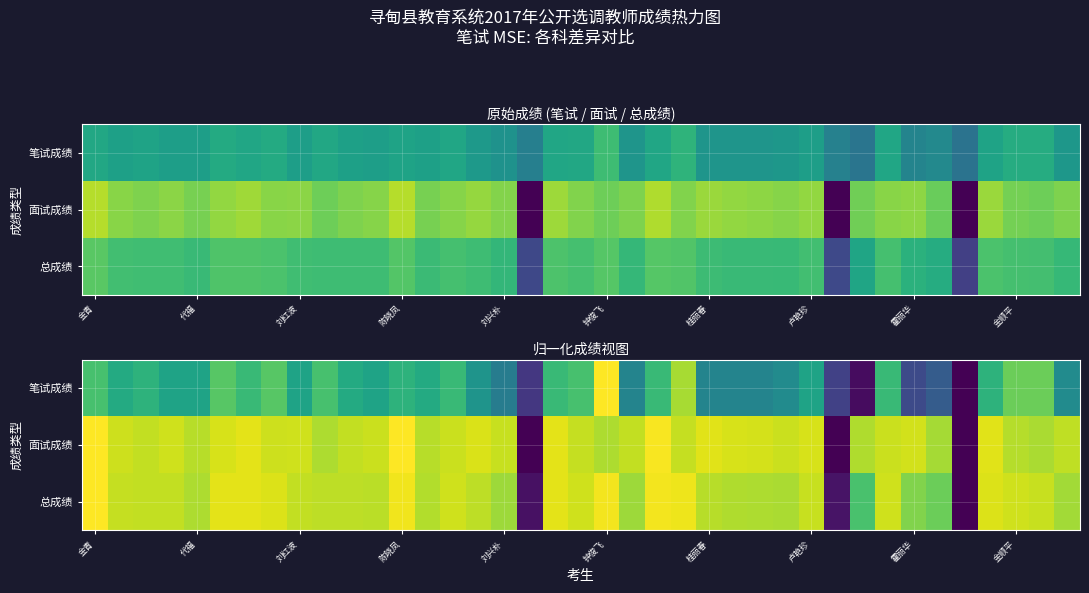

Which category has the highest value across all series?

钟俊飞